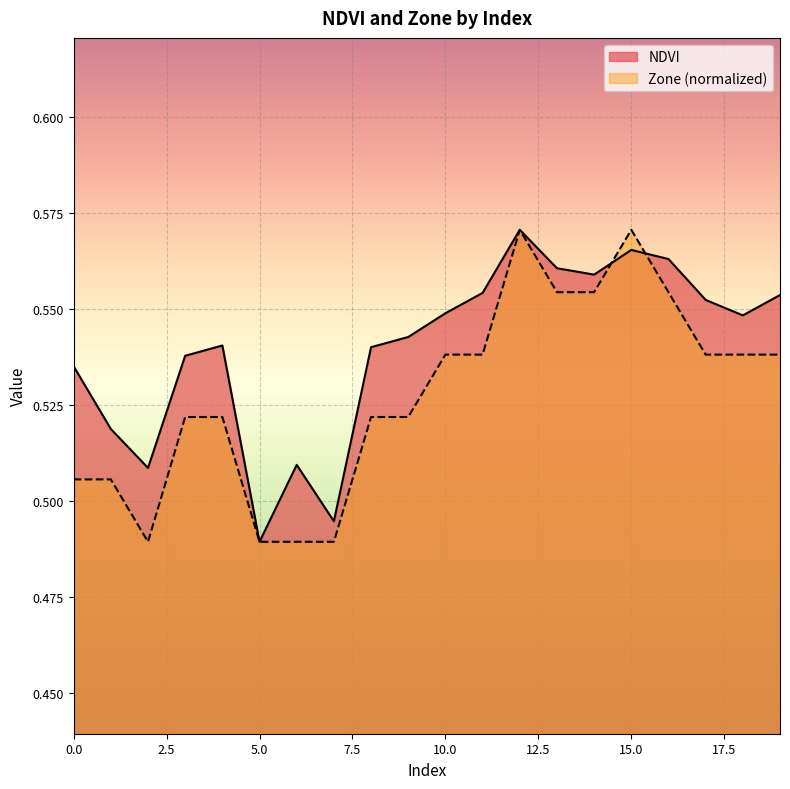

What are all the series names shown in the legend?

NDVI, Zone (normalized)